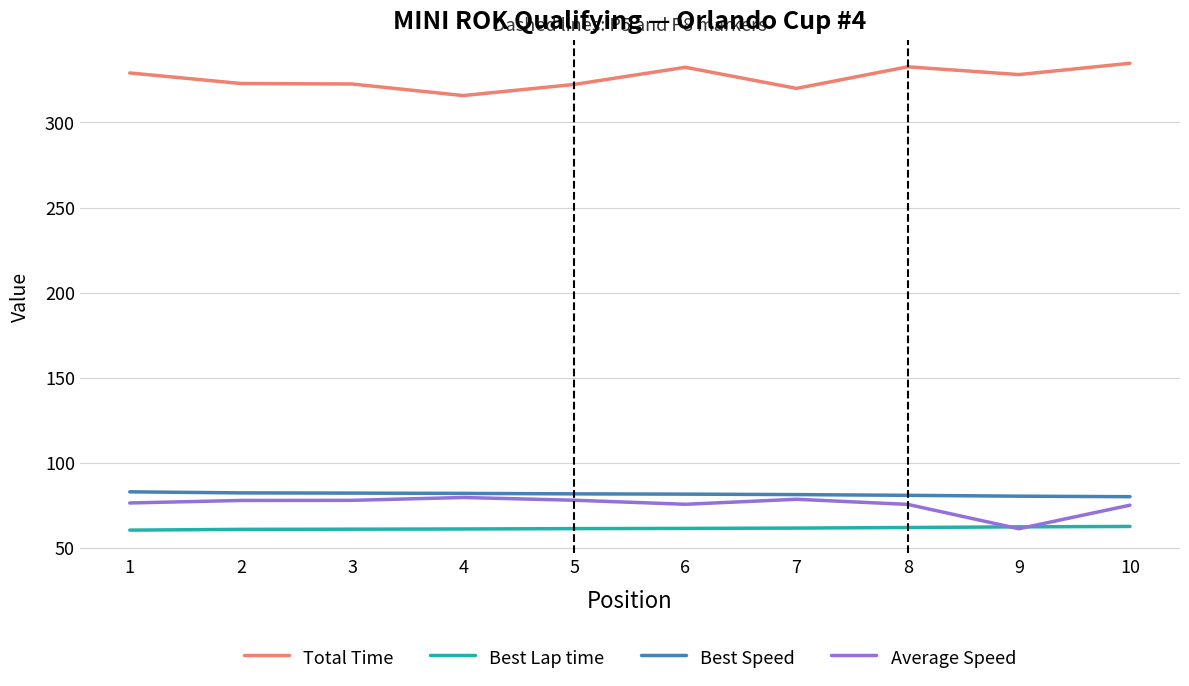

What is the minimum value for Total Time?

315.8